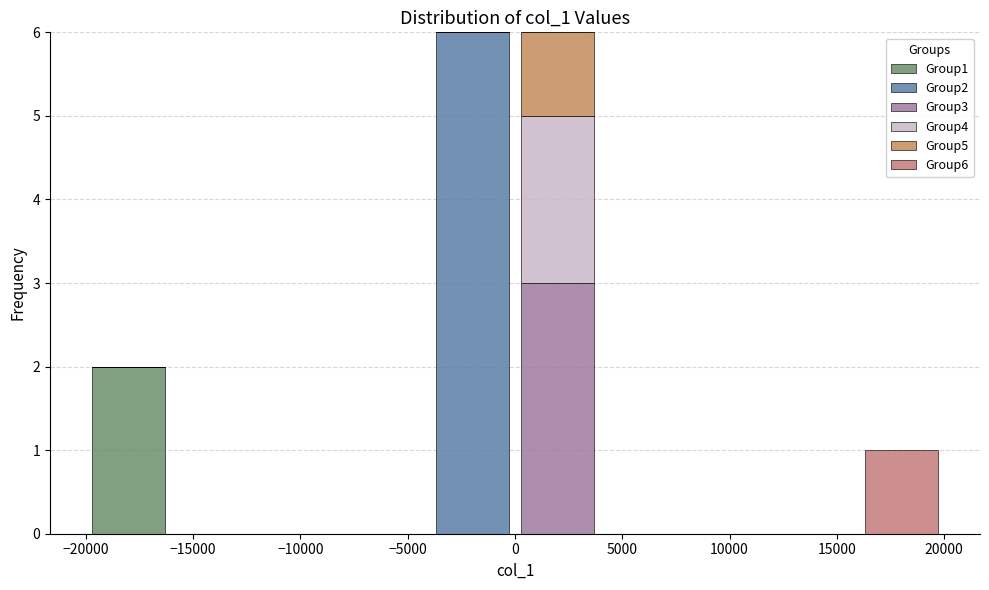

What is the total height of the stacked bar covering 16000 to 20000 on the x-axis? The values are not printed on the chart, so give them approximately, as read against the axis.

1